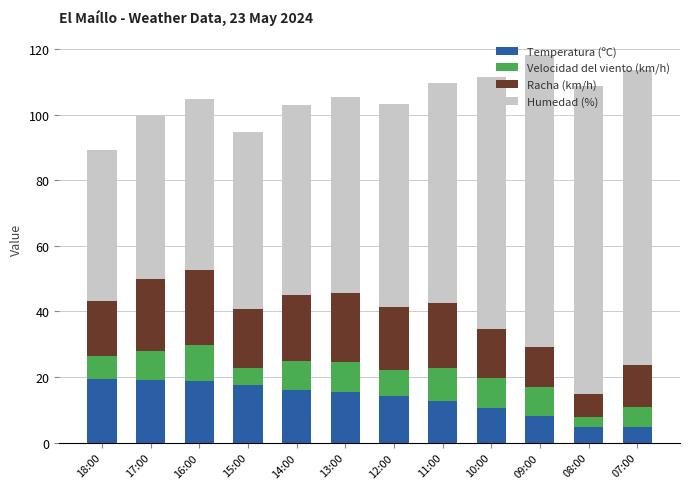

Is it true that Temperatura (ºC) equals 10.6 at 10:00?

True